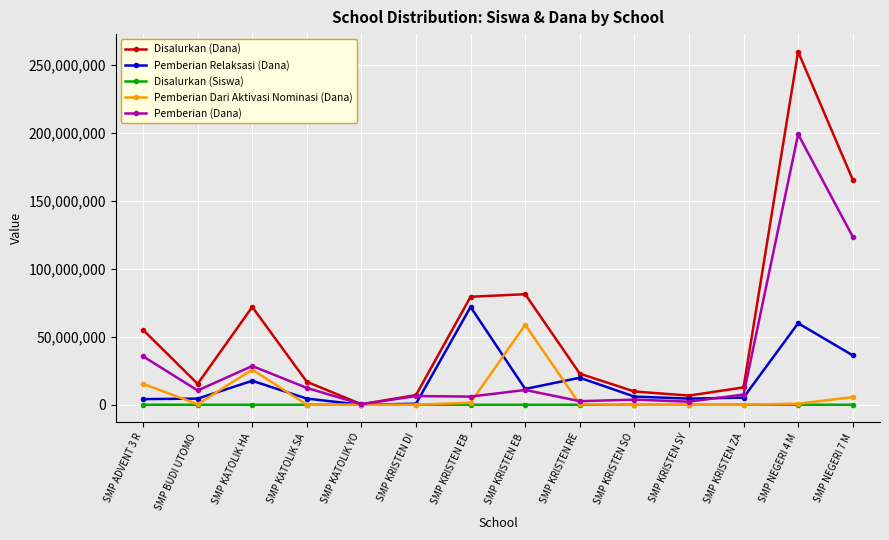

What is the value of the Disalurkan (Siswa) point at the 14th from the left?

294